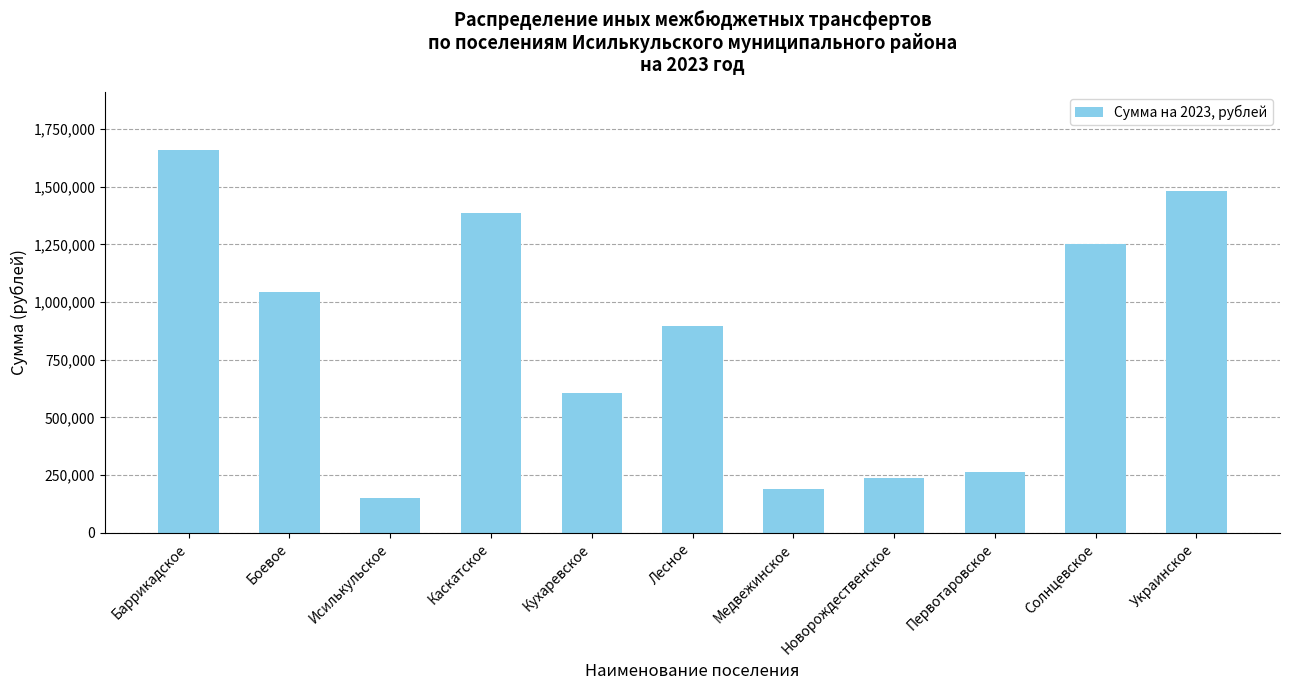

List the labels in order of value, largest first.

Баррикадское, Украинское, Каскатское, Солнцевское, Боевое, Лесное, Кухаревское, Первотаровское, Новорождественское, Медвежинское, Исилькульское